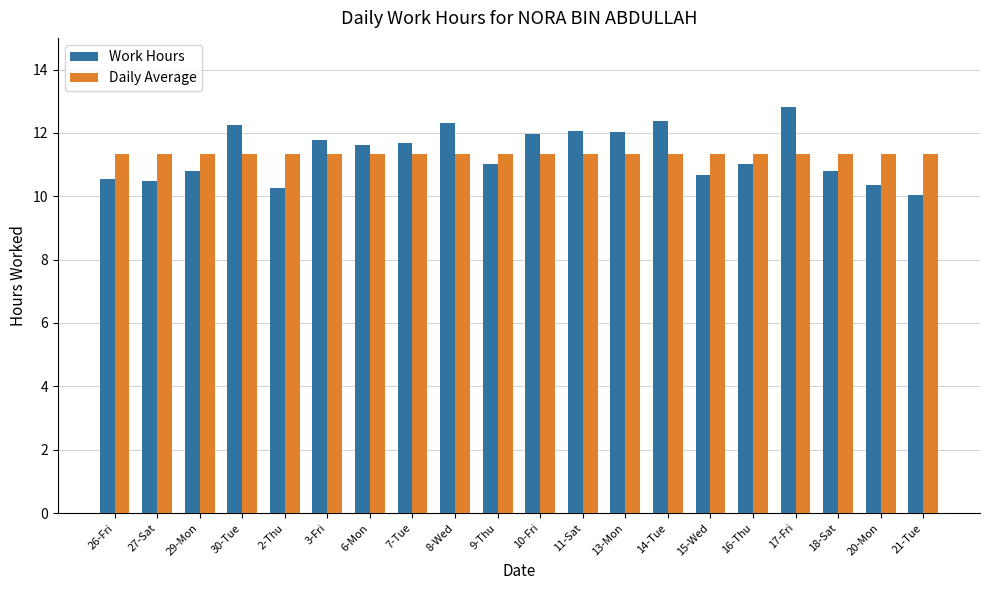

How many distinct data groups are displayed?

2